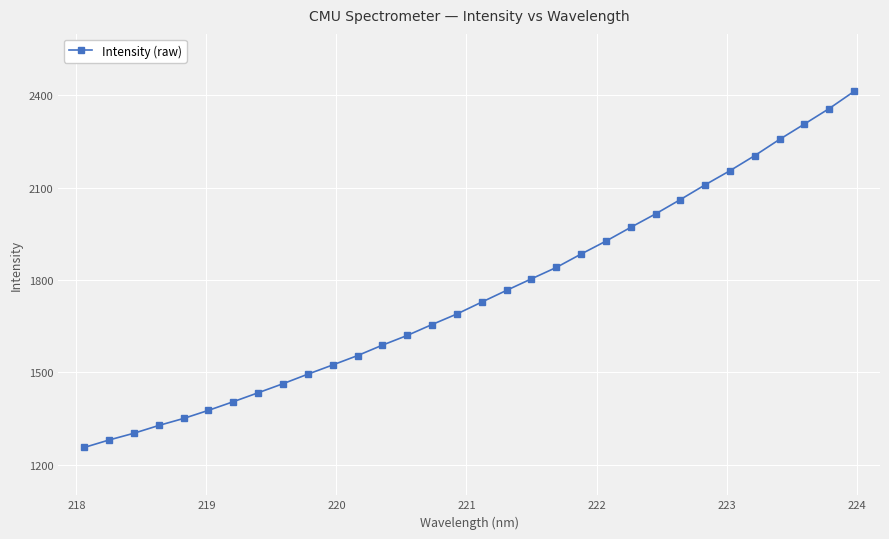

What is the value of the 32nd point from the left?

2412.8